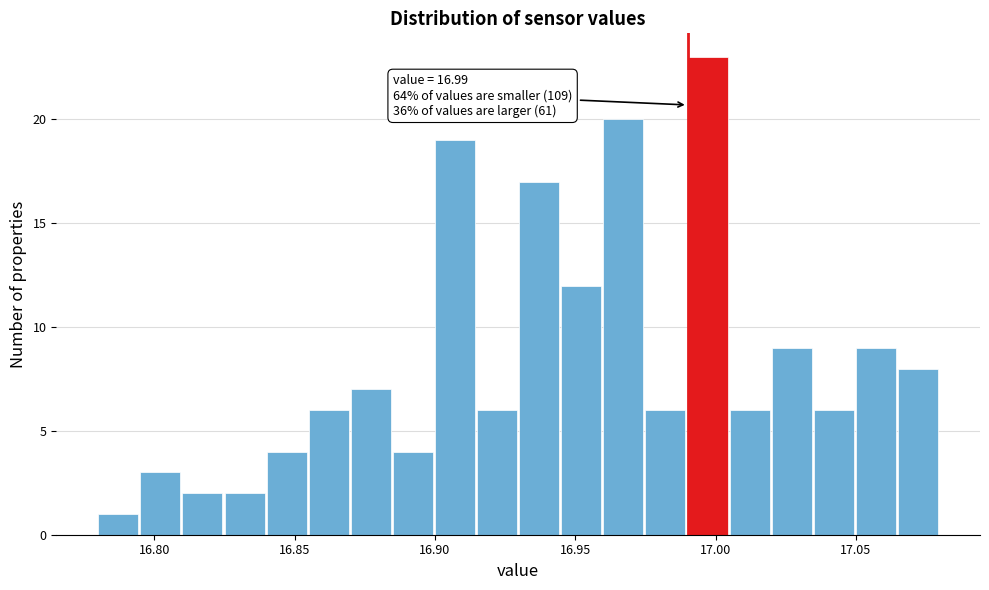

Read against the x-axis, roughly where is the centre of the tallest bar?

16.995